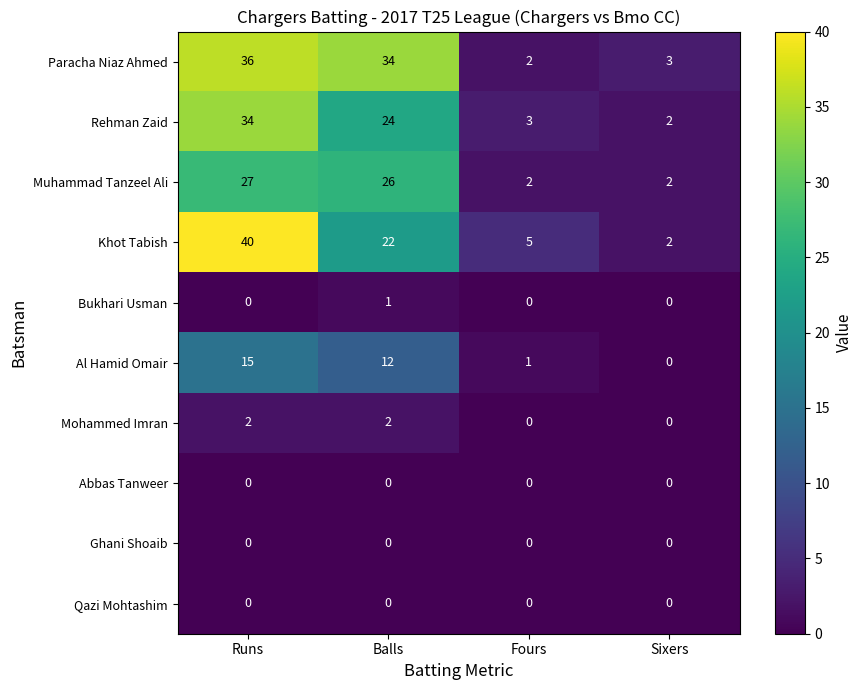

What is the difference between the highest and lowest values at Sixers?

3